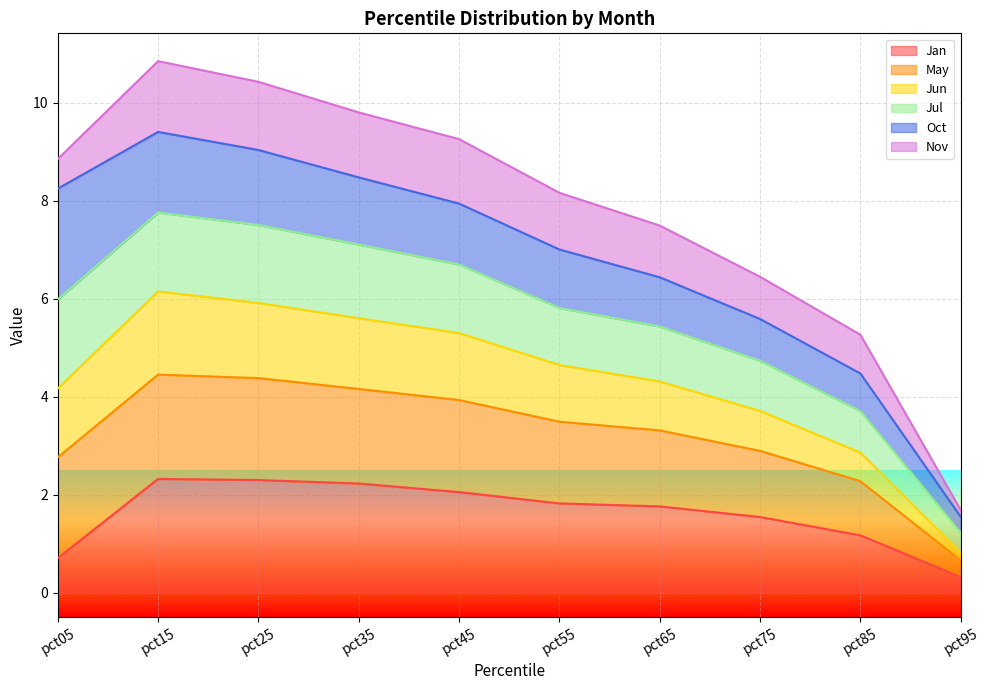

Rank the categories by Jan value from lowest to highest.

pct95, pct05, pct85, pct75, pct65, pct55, pct45, pct35, pct25, pct15